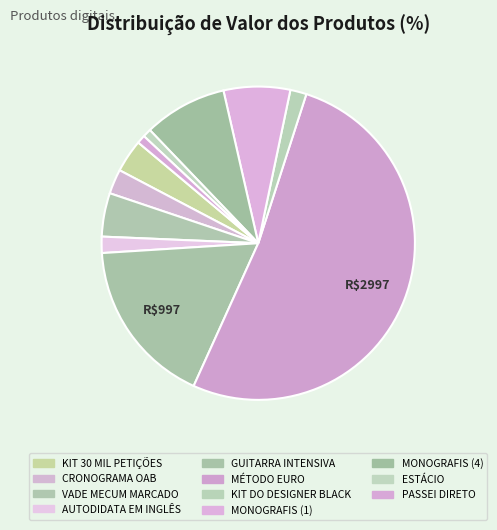

Rank the categories by value from lowest to highest.

ESTÁCIO, PASSEI DIRETO, AUTODIDATA EM INGLÊS, KIT DO DESIGNER BLACK, CRONOGRAMA OAB, KIT 30 MIL PETIÇÕES, VADE MECUM MARCADO, MONOGRAFIS (1), MONOGRAFIS (4), GUITARRA INTENSIVA, MÉTODO EURO